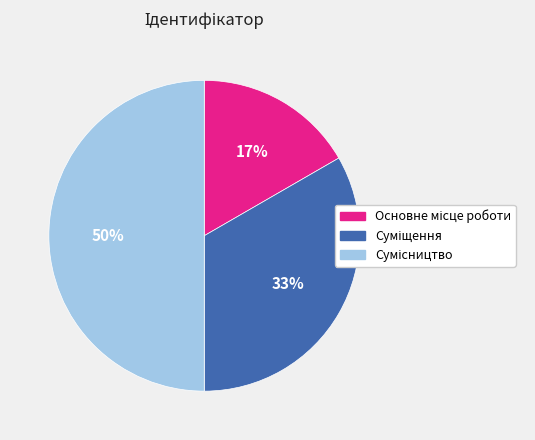

To the nearest percent, what is the difference between the largest and smallest slice percentages?

33%